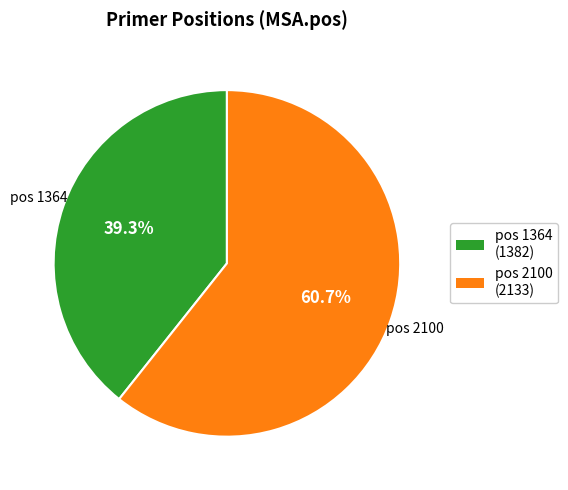

Which slice represents more than half of the pie?

pos 2100